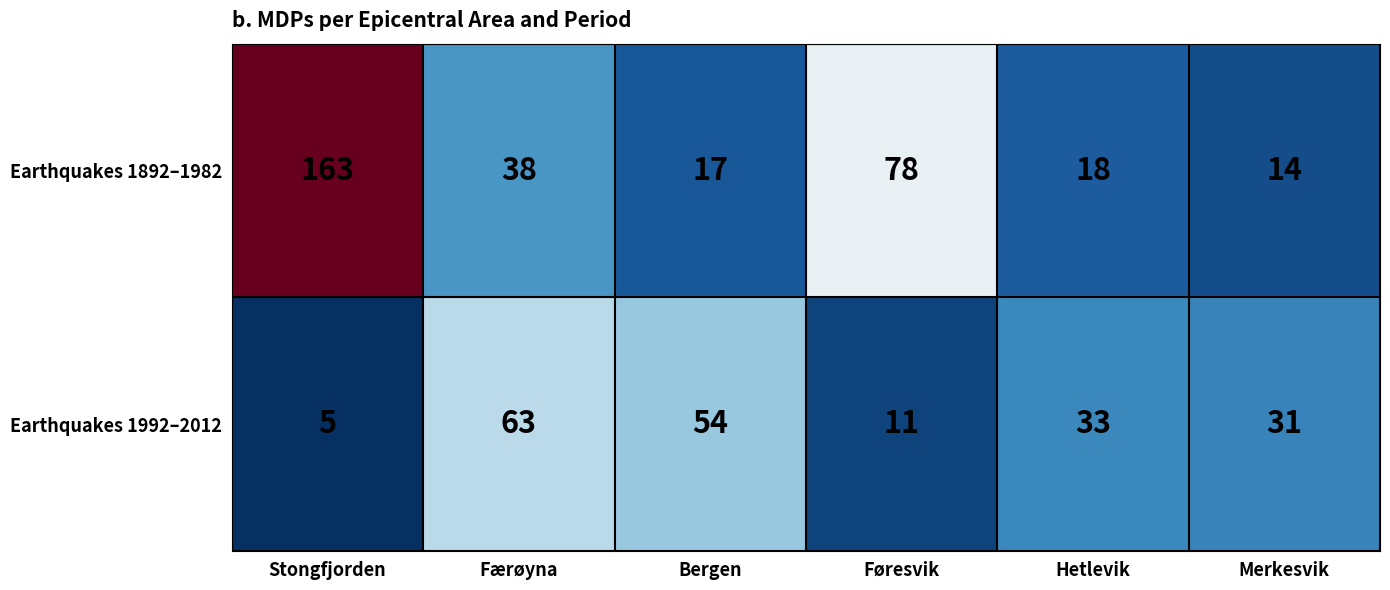

Which series has the largest total across all categories?

Earthquakes 1892–1982